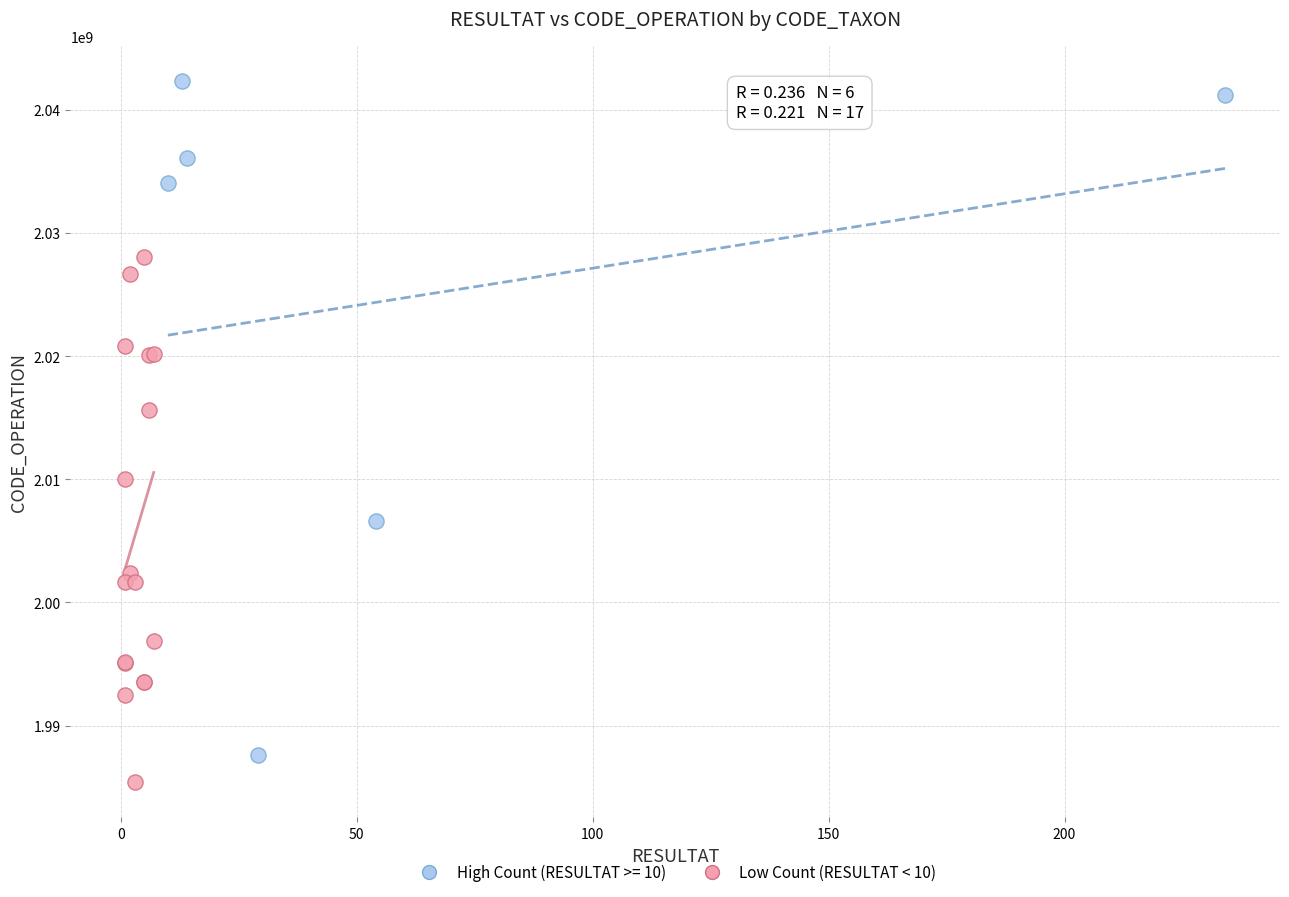

Which series has the widest spread of Y values?

High Count (RESULTAT >= 10)